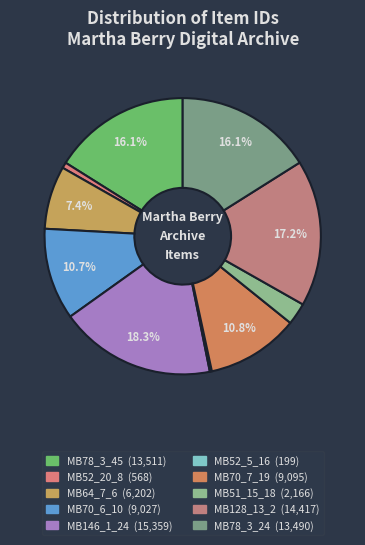

To the nearest percent, what is the difference between the MB52_20_8 and MB64_7_6 slice percentages?

7%